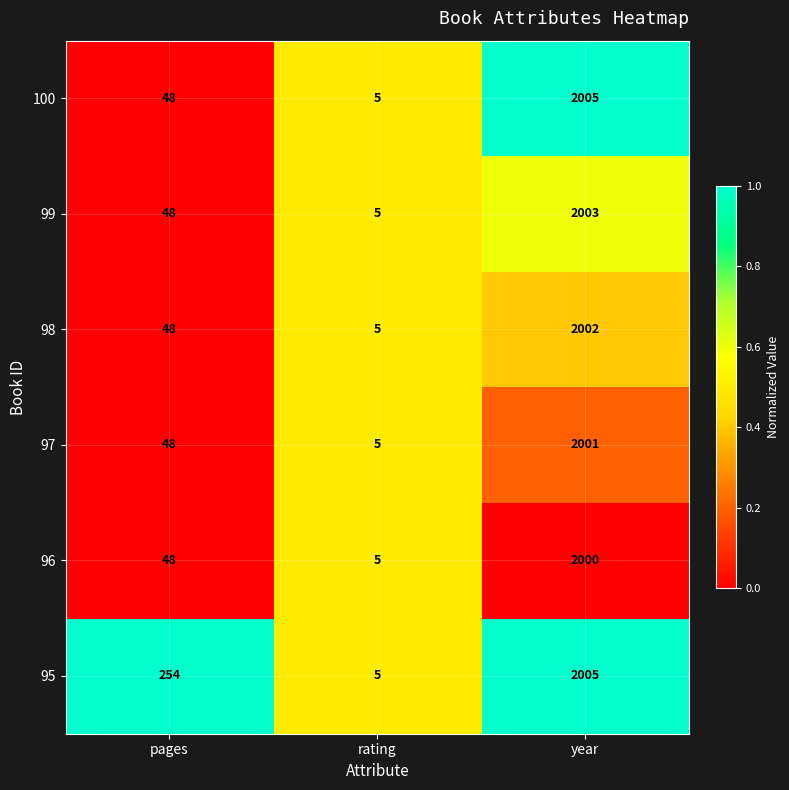

What is the maximum value shown in the chart?

2005